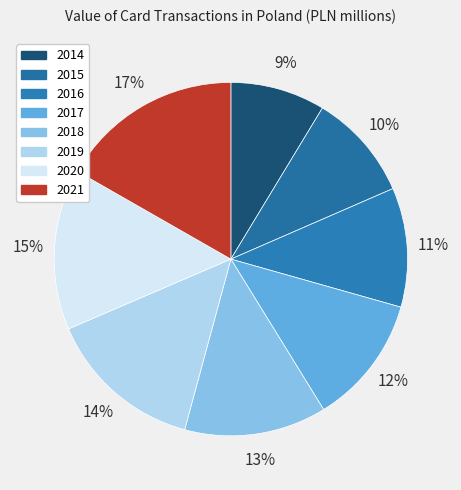

Is there a majority slice in this chart?

No